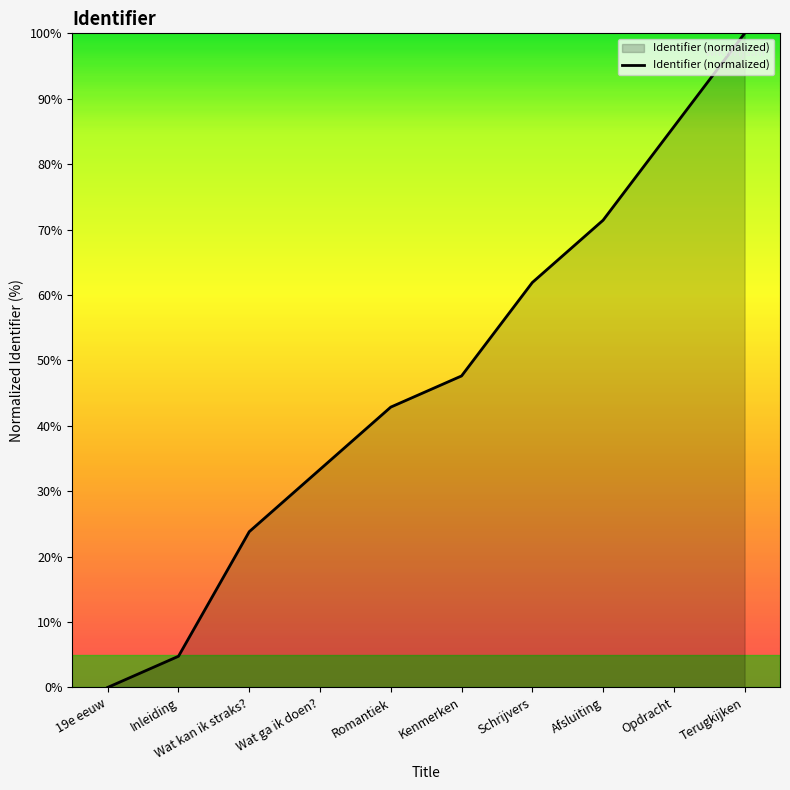

What is the average value?

47.1